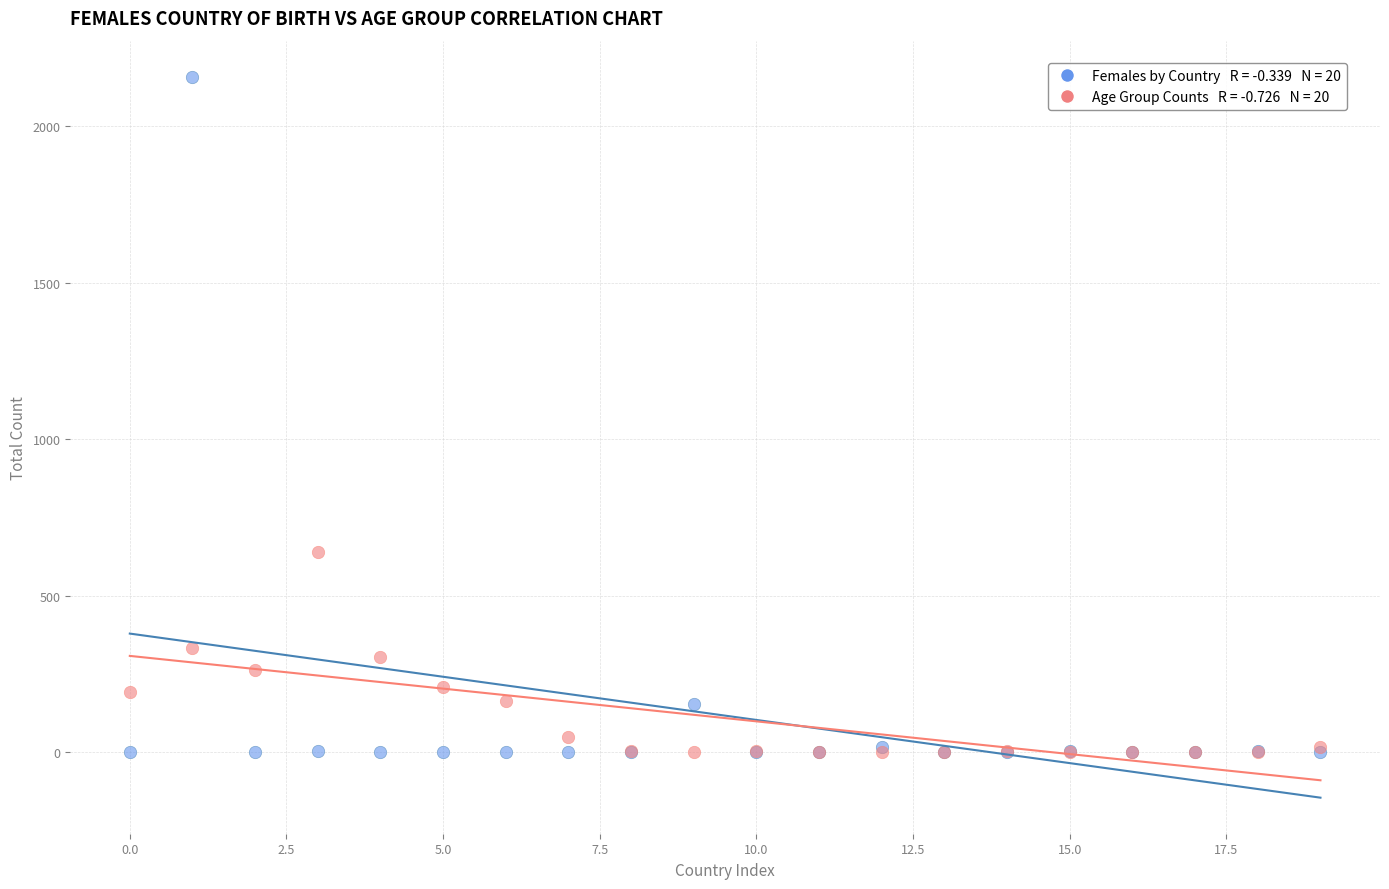

Across all series, what Y value is closest to 1079?

639